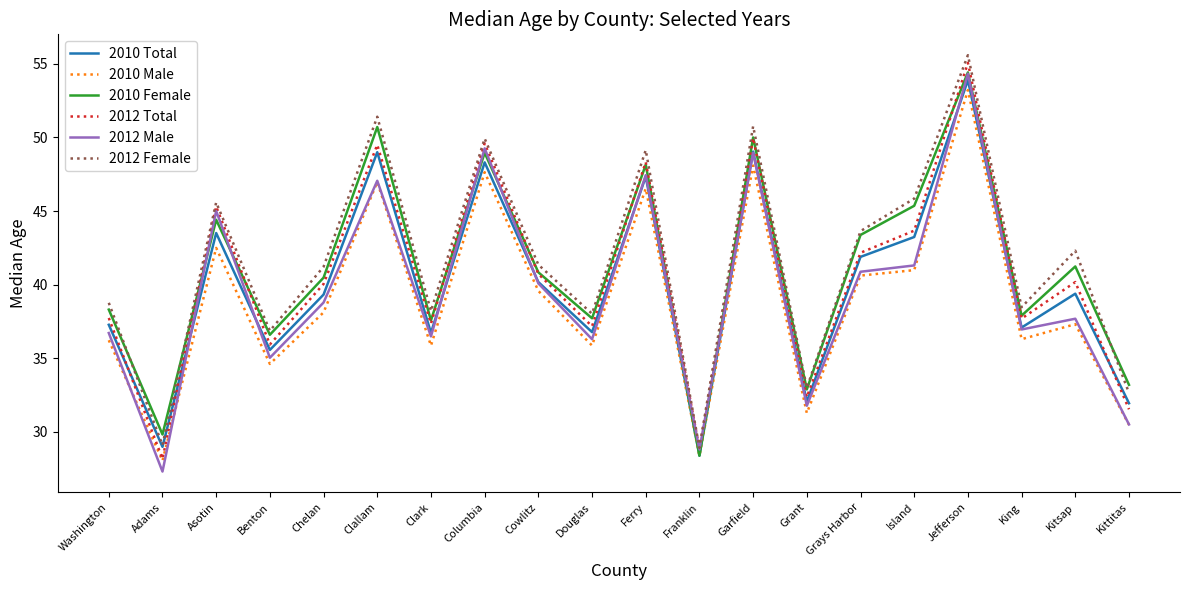

At which category does 2012 Female reach its first local valley?

Adams